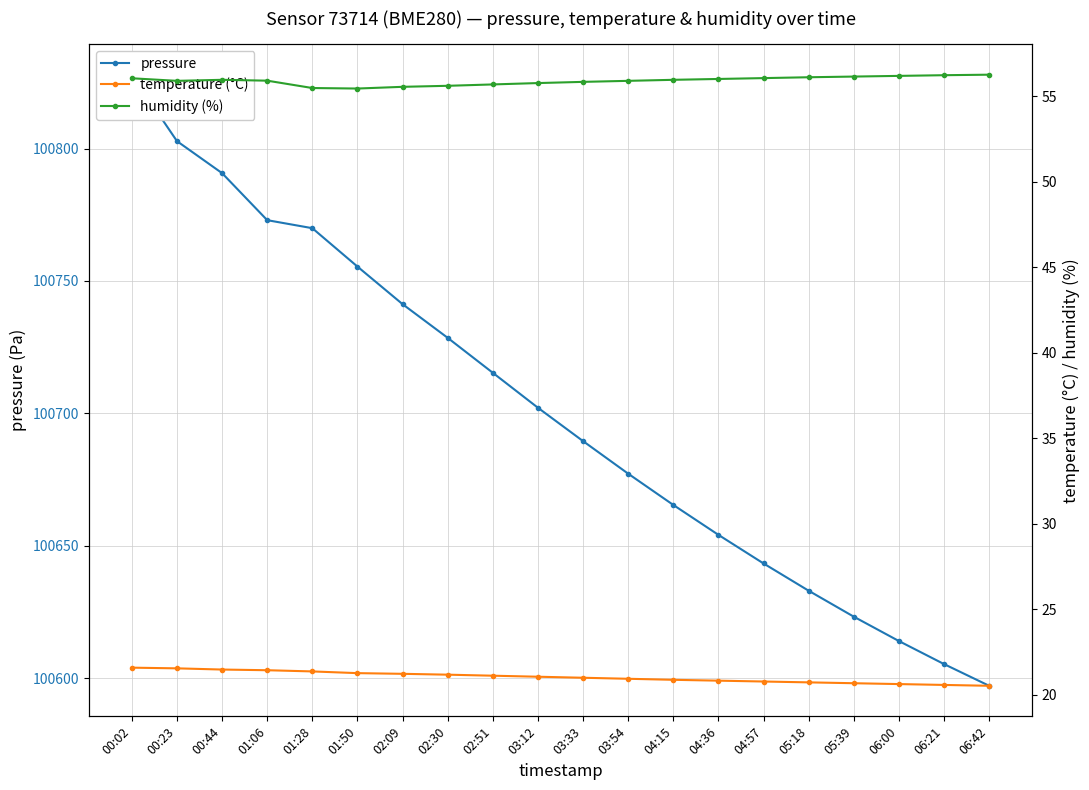

What is the maximum value shown in the chart?

100827.9